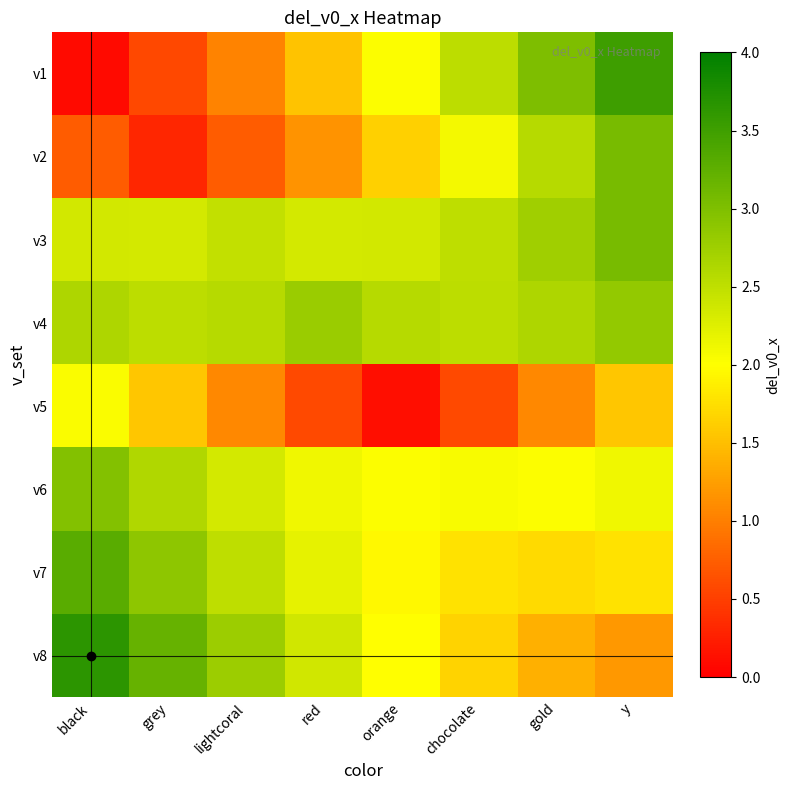

List the series in order of their peak value, lowest first.

v5, v4, v6, v2, v3, v7, v1, v8